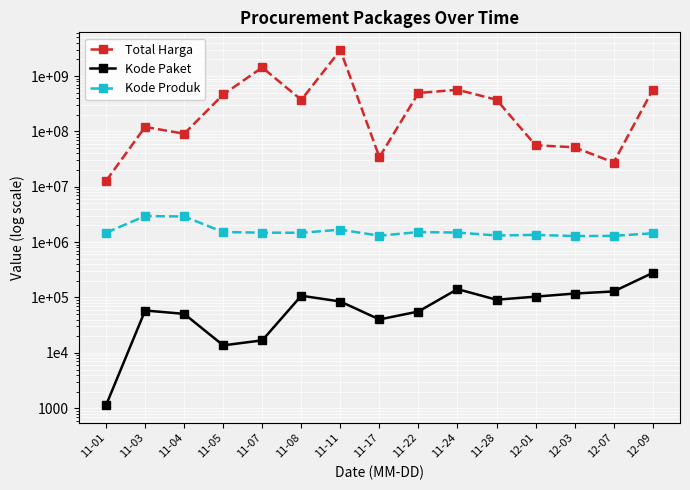

True or false: Kode Paket and Total Harga cross at least once.

False